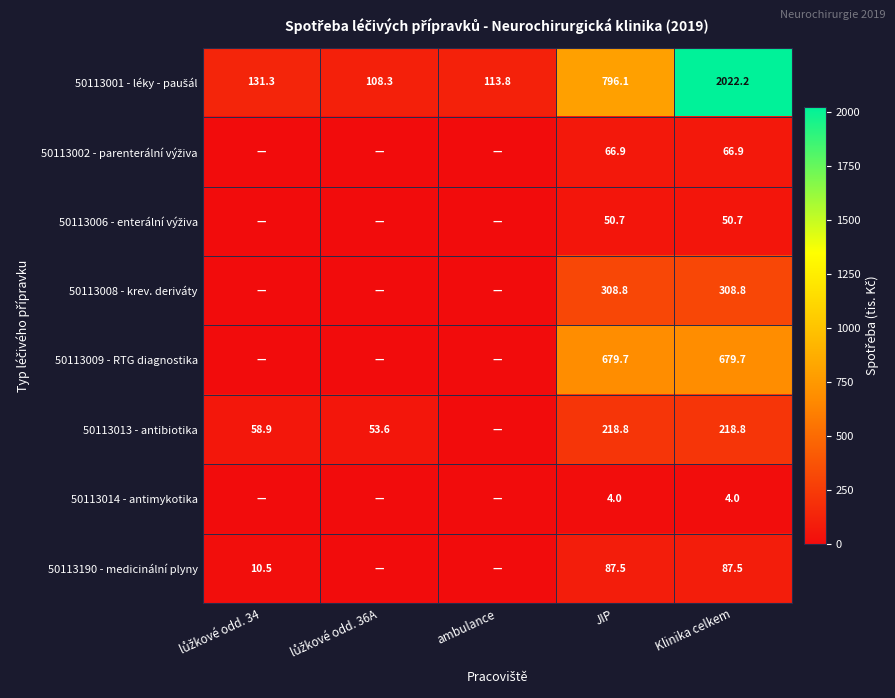

Is it true that 50113190 - medicinální plyny equals 31.2 at Klinika celkem?

False